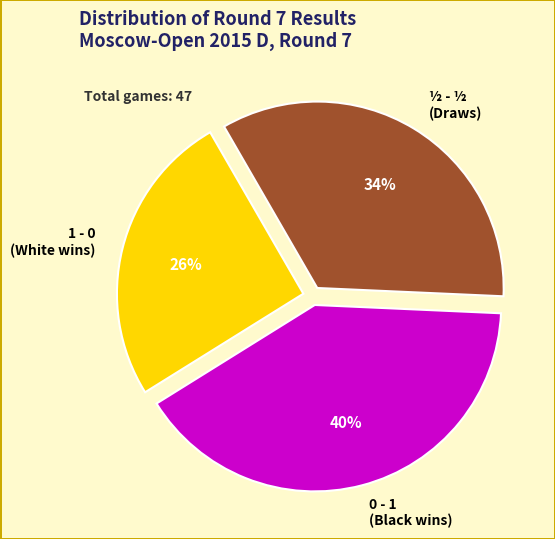

The 1 - 0 slice represents 53% of the pie. True or false?

False